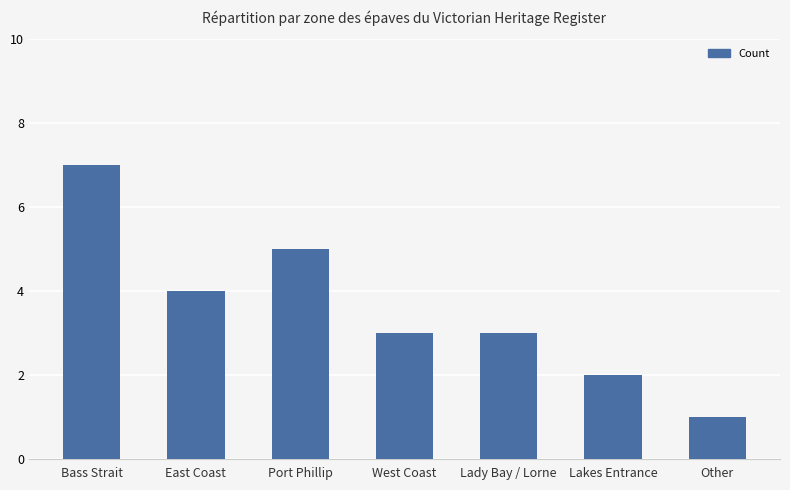

Count the values in the range 2 to 5.

5